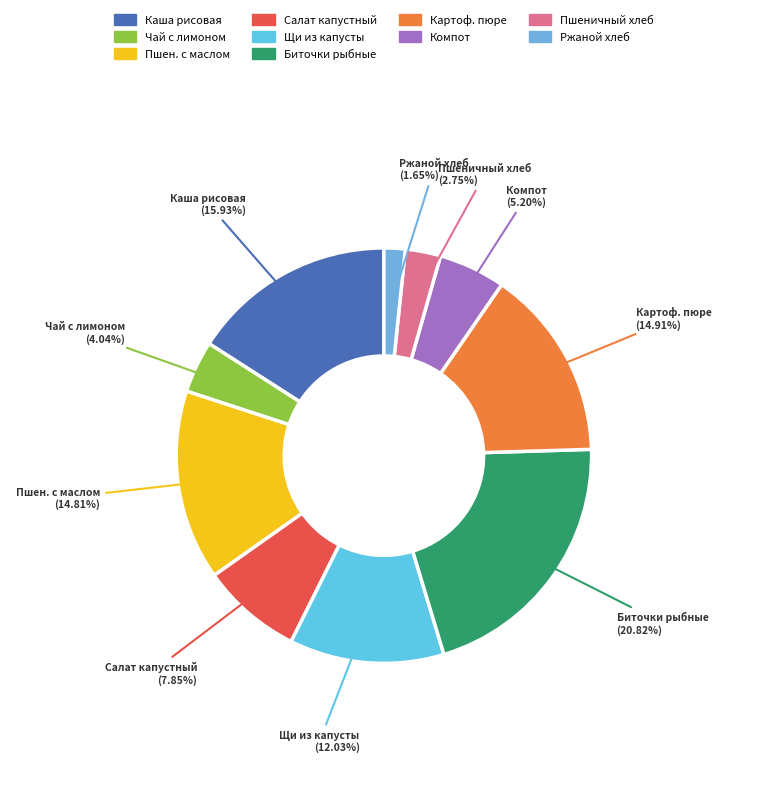

How many segments does this pie chart have?

10